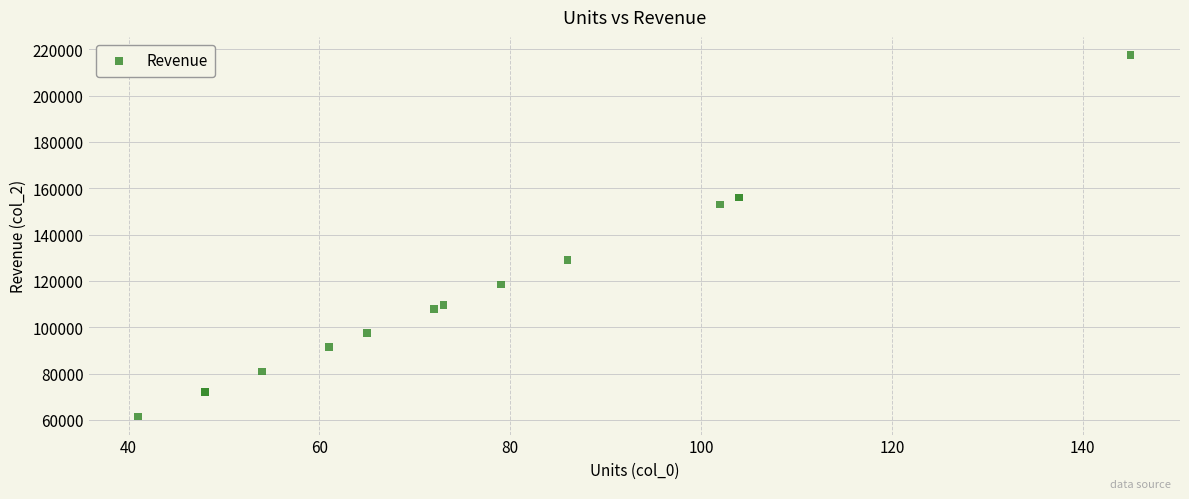

What Y value in the scatter plot is closest to 139500?

129000